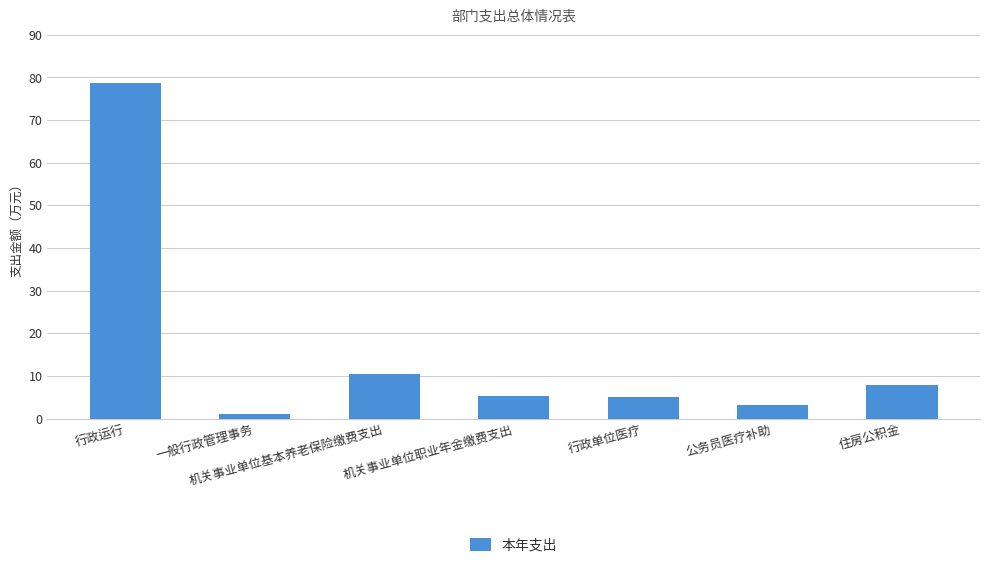

What position from the left is 机关事业单位职业年金缴费支出?

4